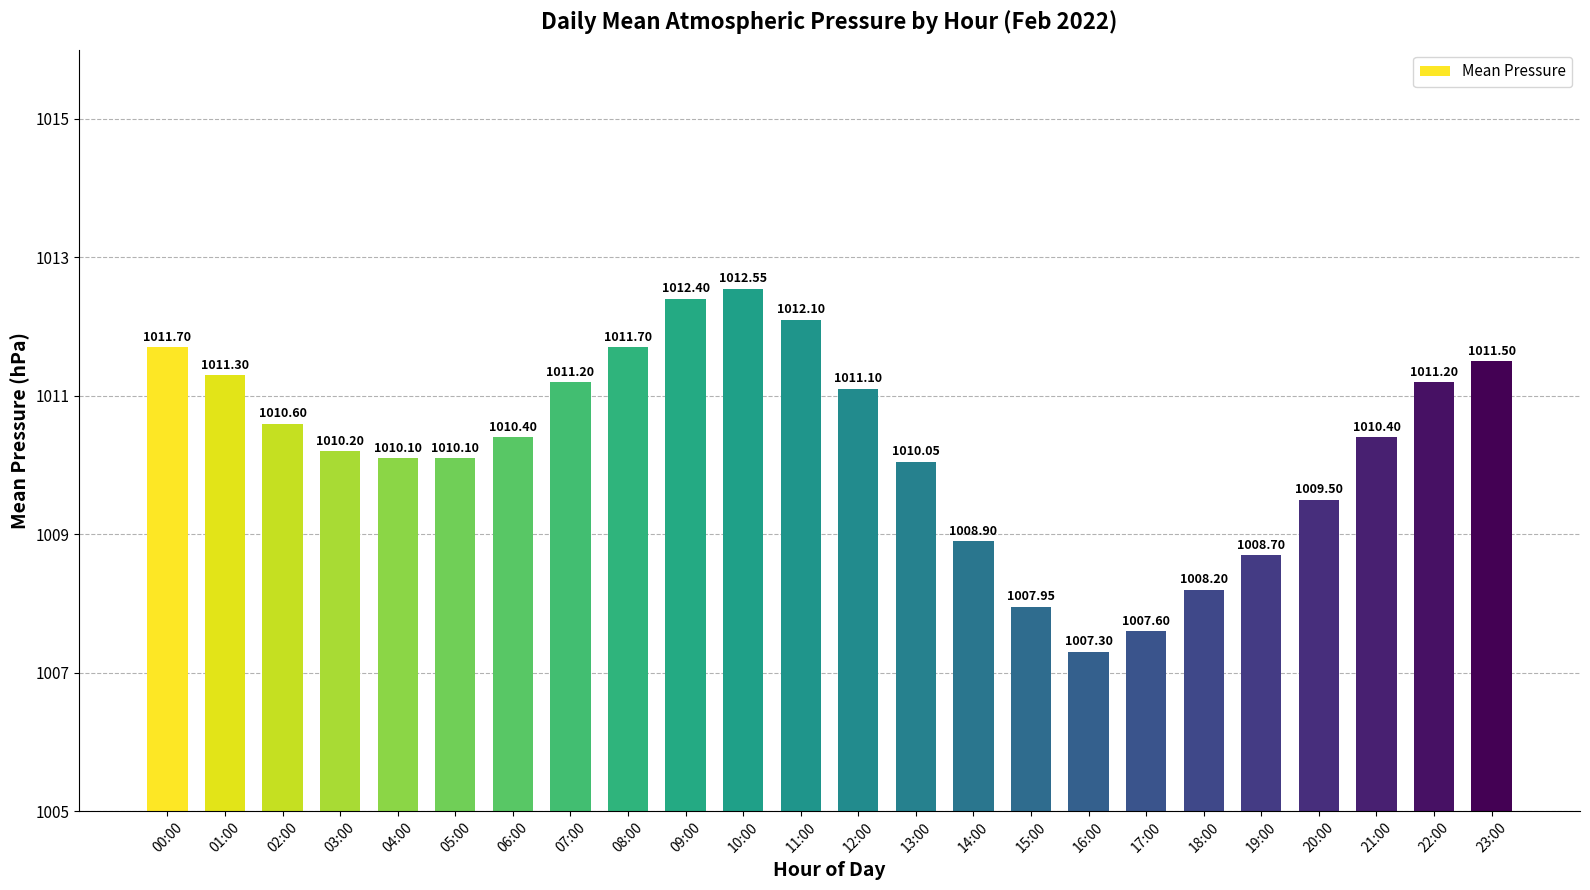

At which label is the value closest to 1009?

14:00